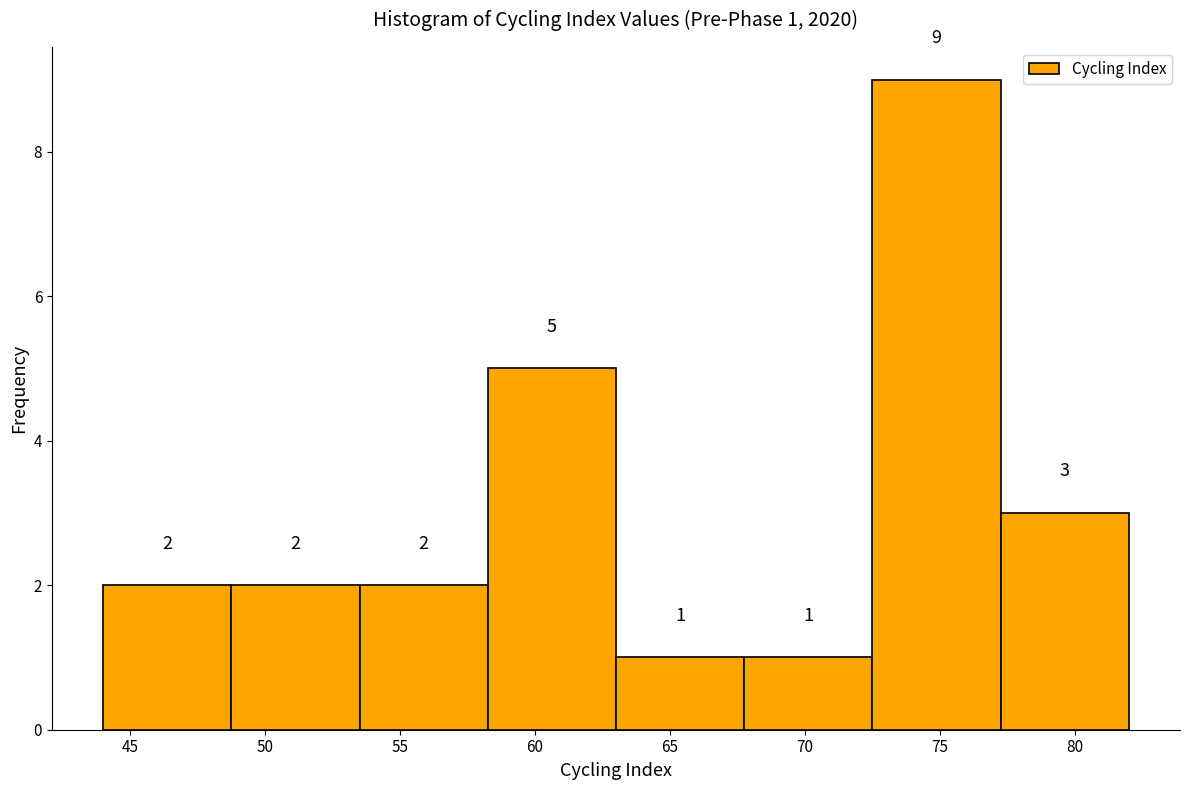

Over which range of the x-axis is the bar tallest?

72.50 to 77.25